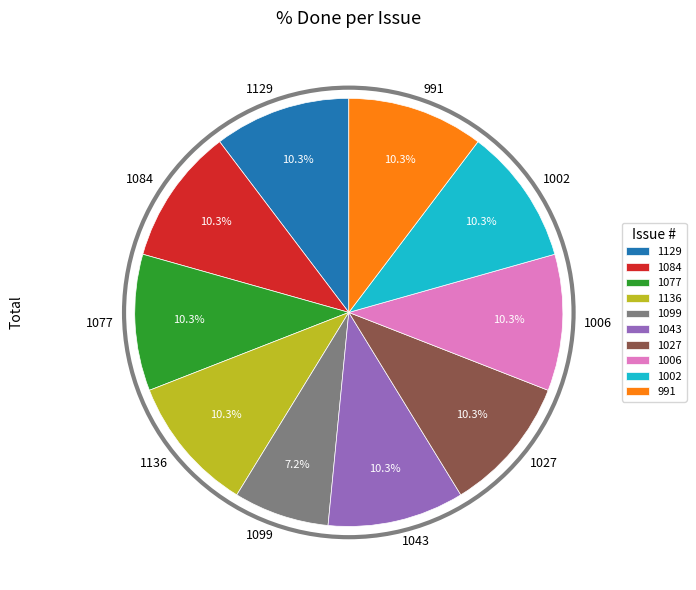

How many slices are in this pie chart?

10